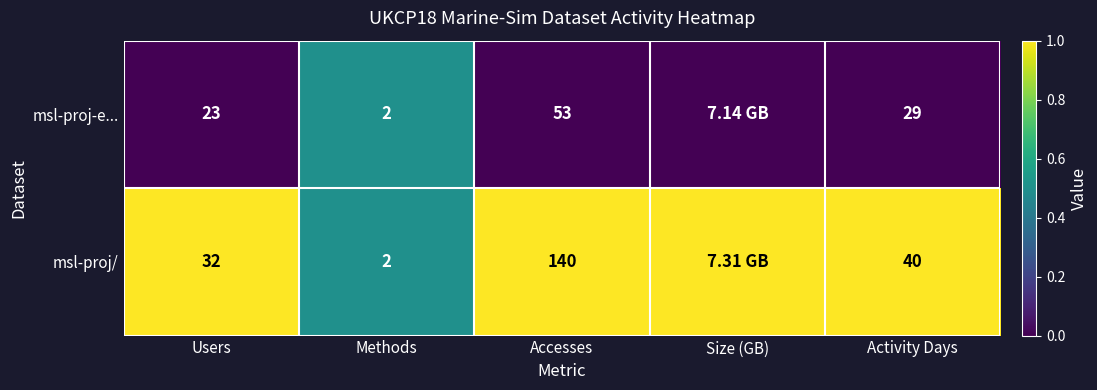

What is the difference between the highest and lowest values at Activity Days?

11